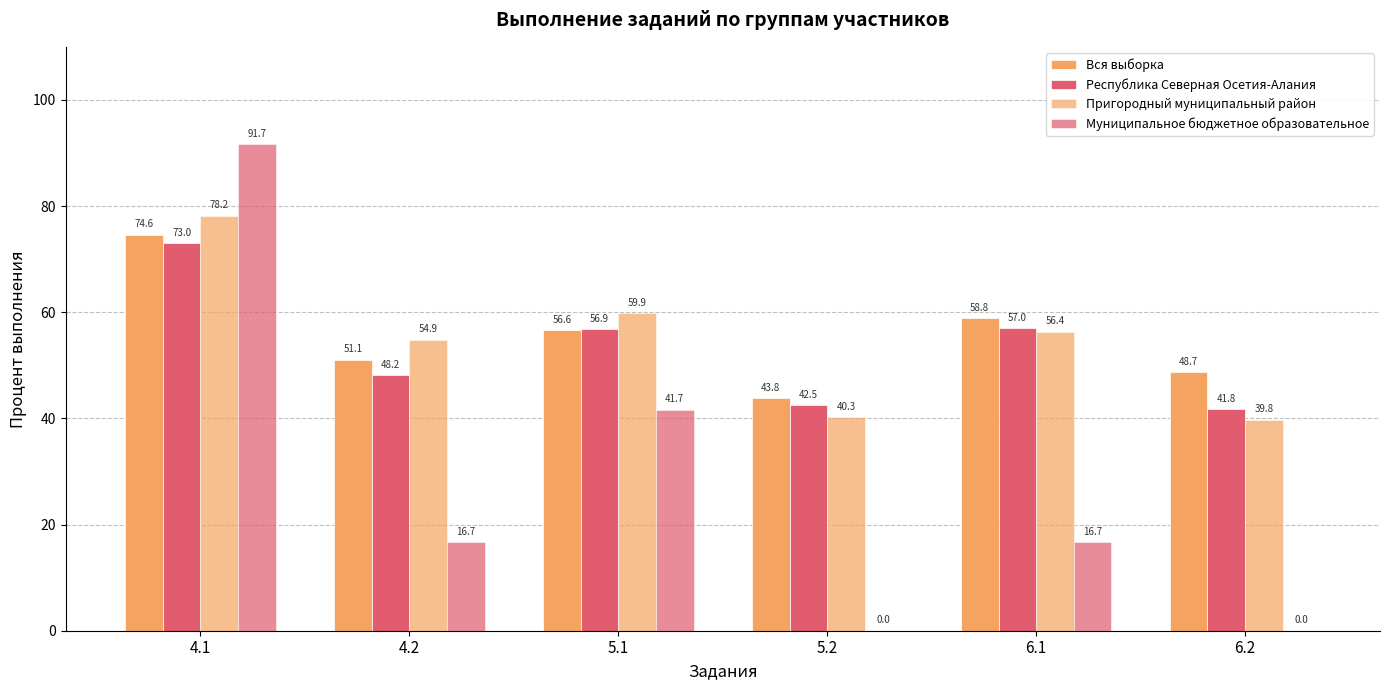

How many data points in Вся выборка are above 56?

3